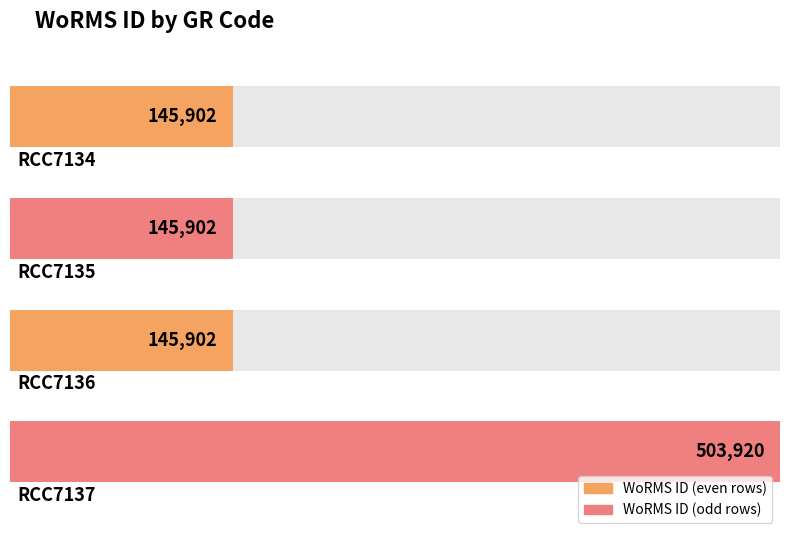

Is it true that the value at RCC7134 is 145902?

True